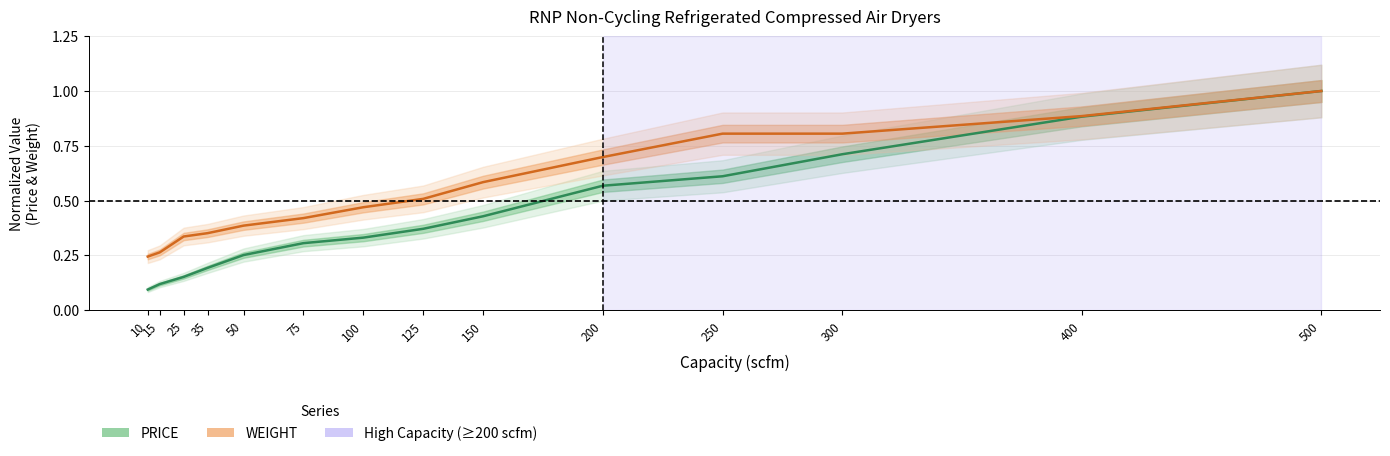

Where is PRICE (normalized) nearest to the value 0?

10